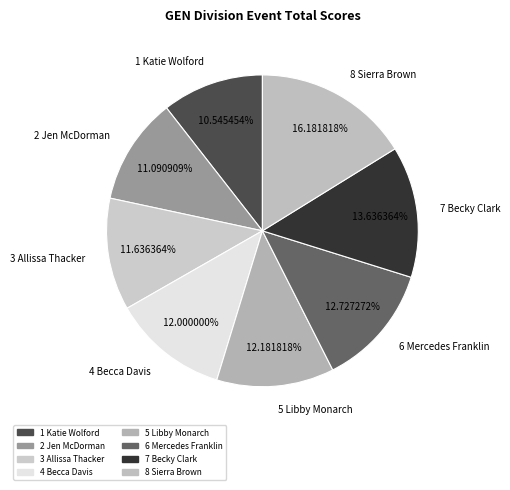

Is it true that 1 Katie Wolford is 6% of the pie?

False